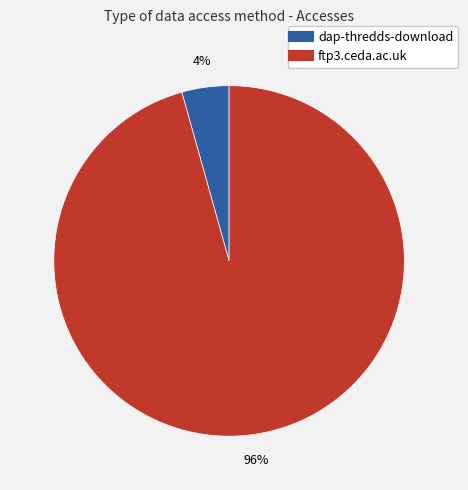

Is the sum of dap-thredds-download and ftp3.ceda.ac.uk greater than half?

Yes